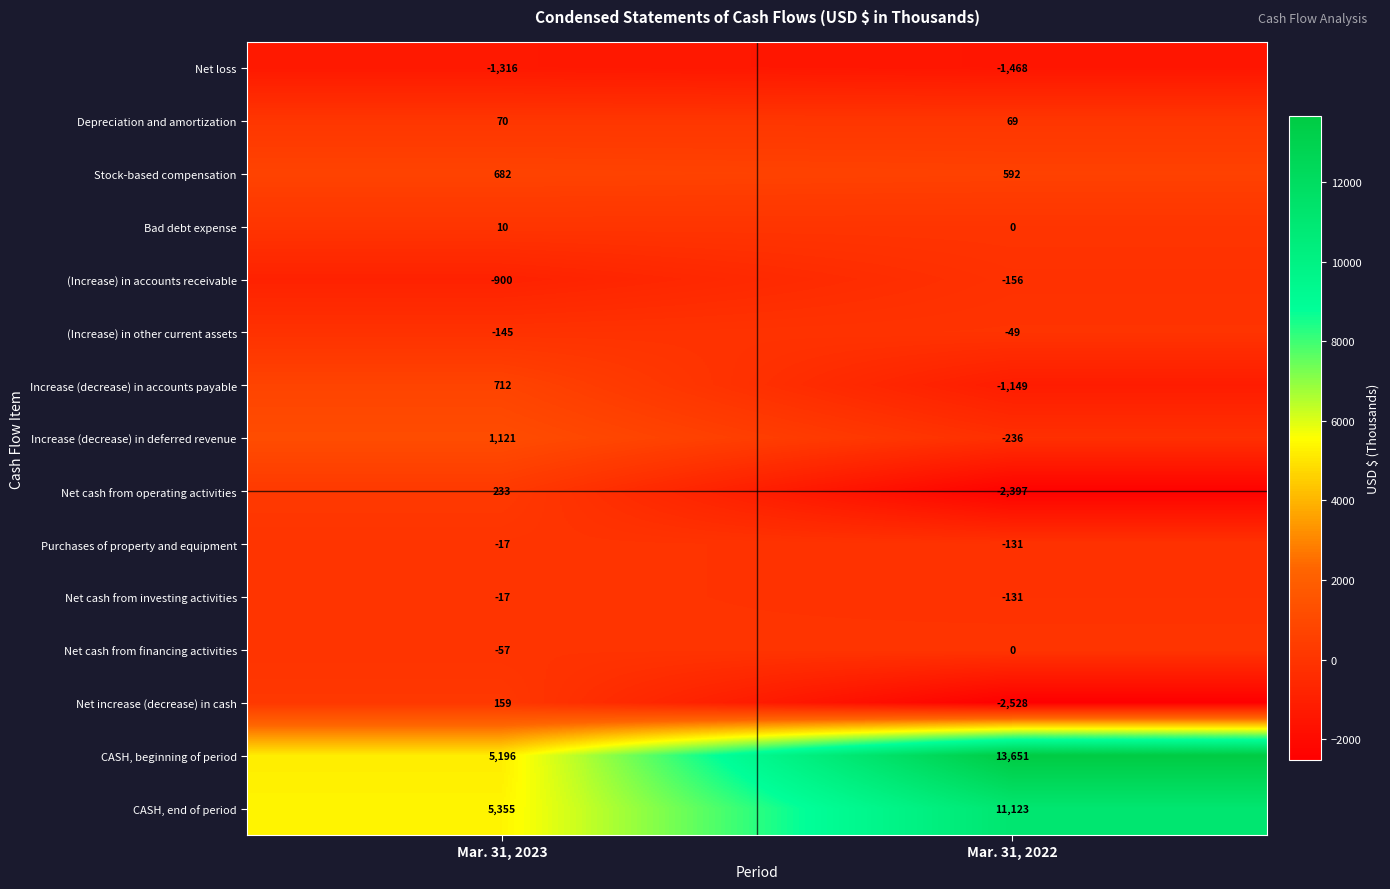

Which series has the largest total across all categories?

CASH, beginning of period